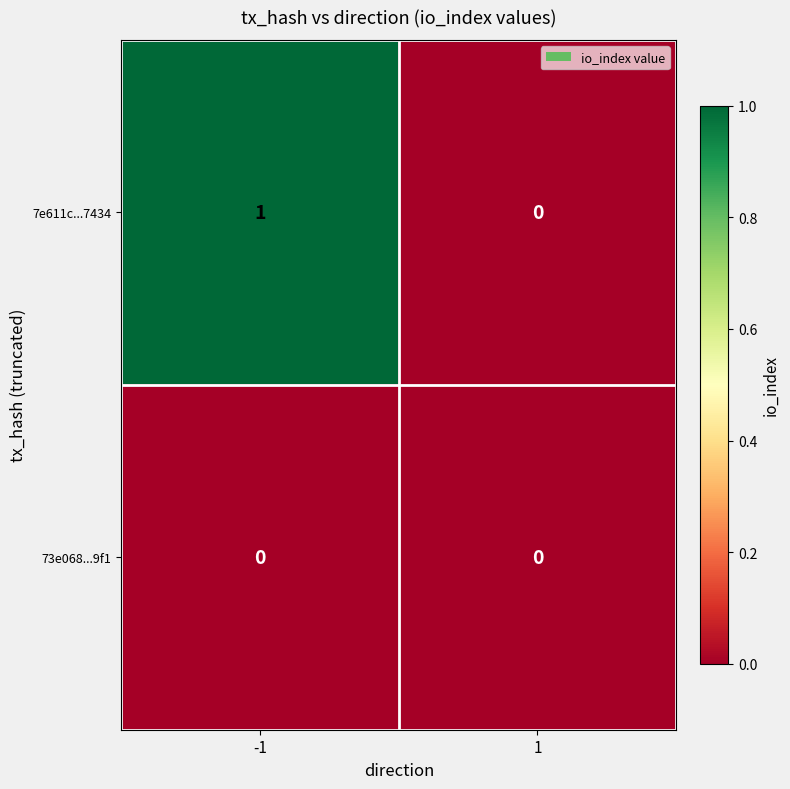

Between -1 and 1, which series saw the biggest shift?

7e611c...7434